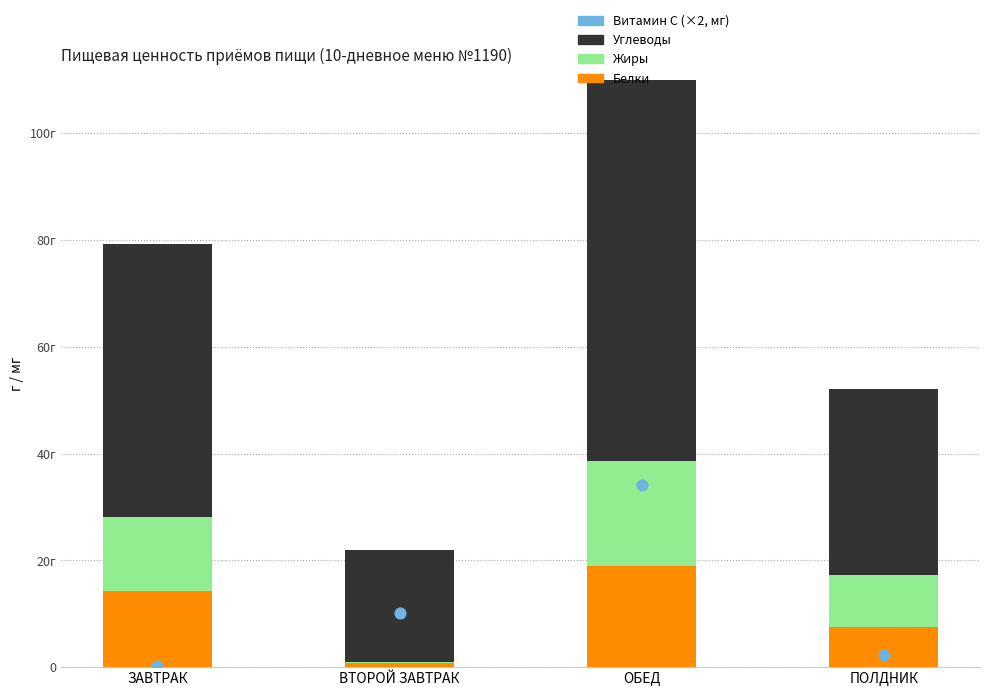

Which series contains the highest Y value?

Углеводы